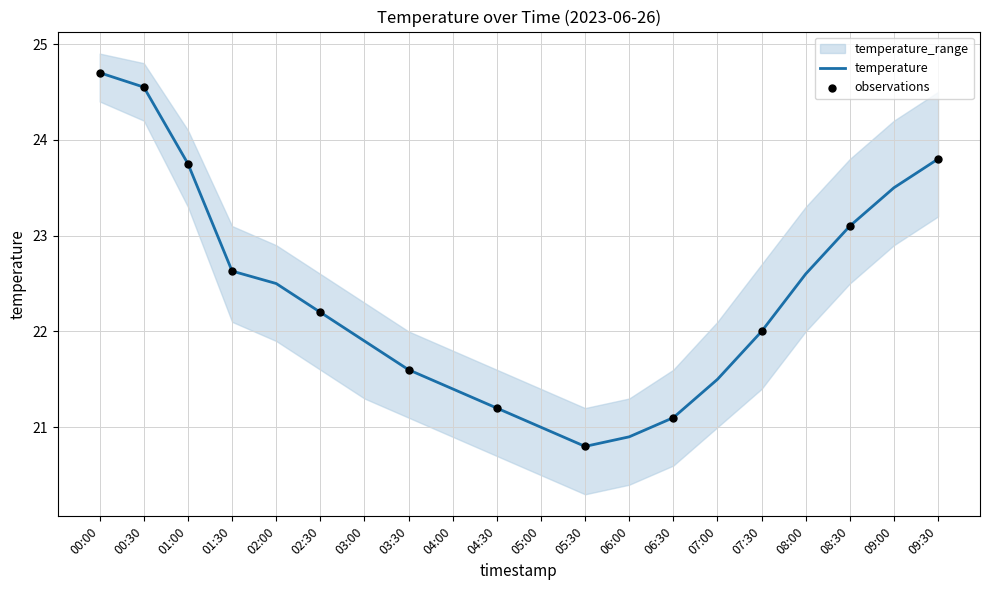

What is the total value across all series at 02:30?

66.4